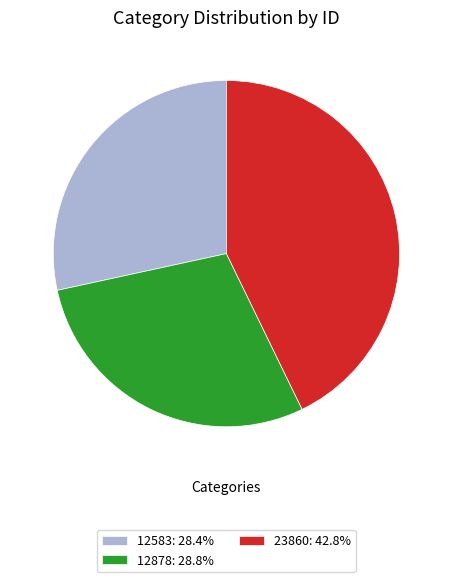

Is it true that 12583 is 28% of the pie?

True